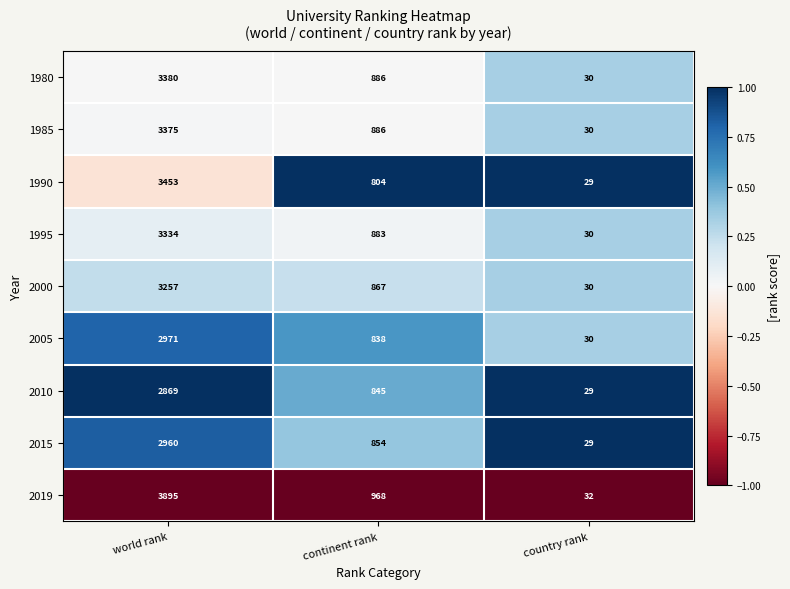

Reading right to left, list all the values displayed in this chart.

1980: country rank=30	continent rank=886	world rank=3380
1985: country rank=30	continent rank=886	world rank=3375
1990: country rank=29	continent rank=804	world rank=3453
1995: country rank=30	continent rank=883	world rank=3334
2000: country rank=30	continent rank=867	world rank=3257
2005: country rank=30	continent rank=838	world rank=2971
2010: country rank=29	continent rank=845	world rank=2869
2015: country rank=29	continent rank=854	world rank=2960
2019: country rank=32	continent rank=968	world rank=3895